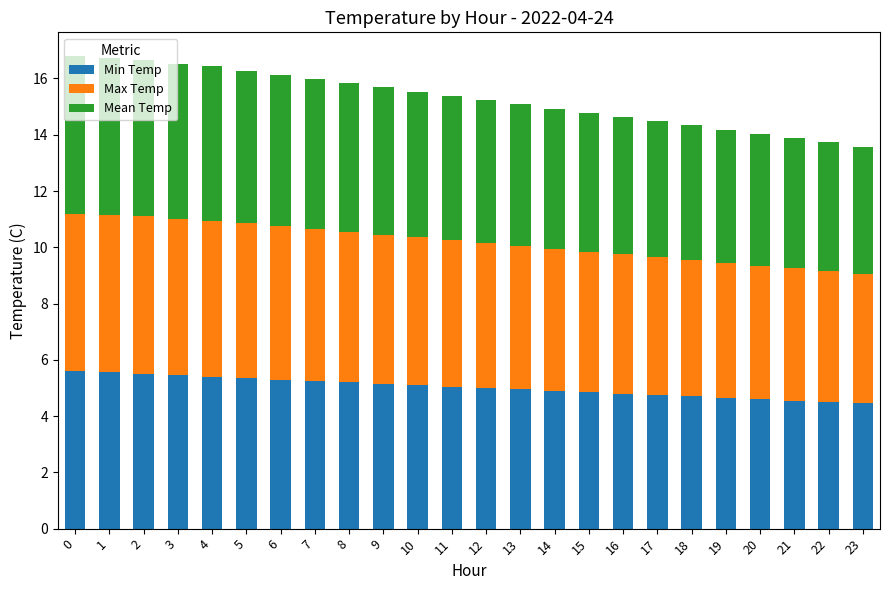

What is the total value across all series at 17?

14.5